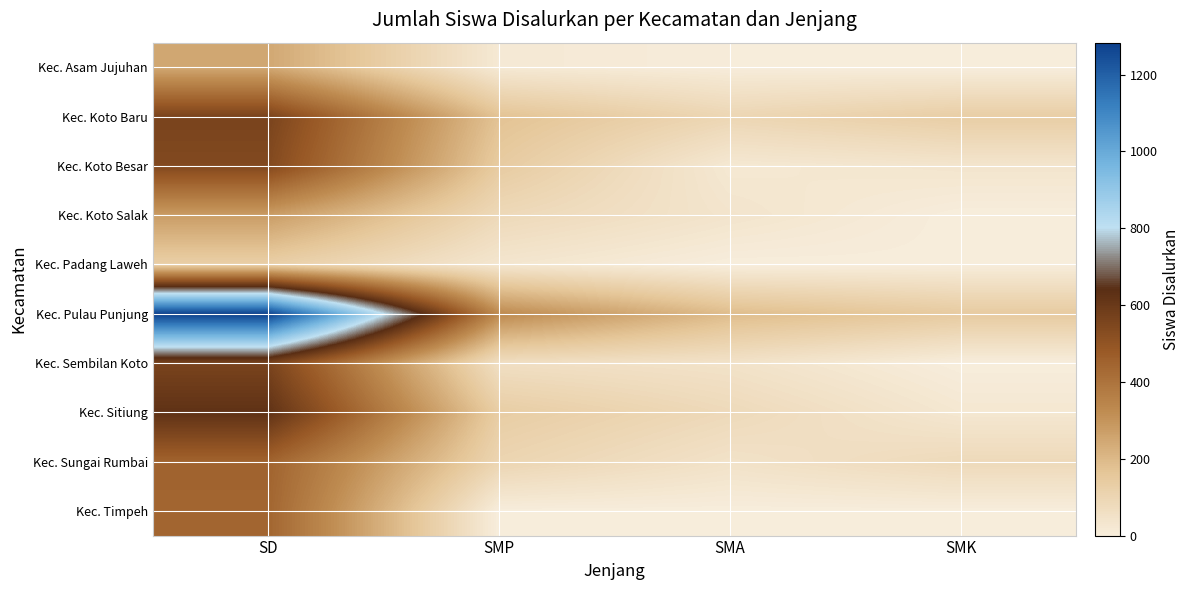

Which series has the largest total across all categories?

Kec. Pulau Punjung